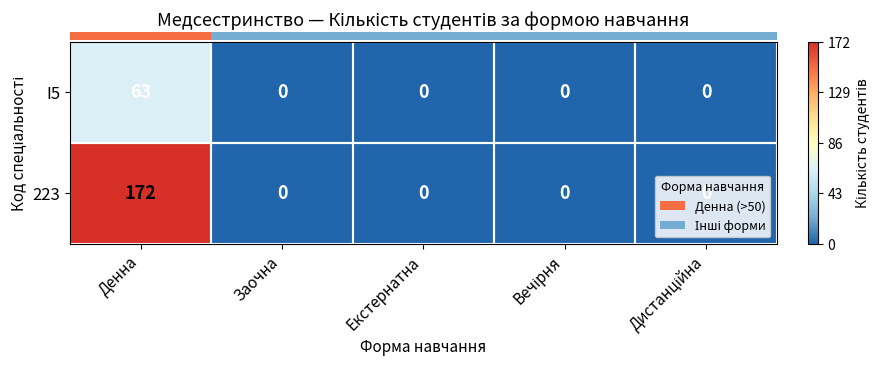

Rank the series at Денна from highest to lowest value.

223, I5